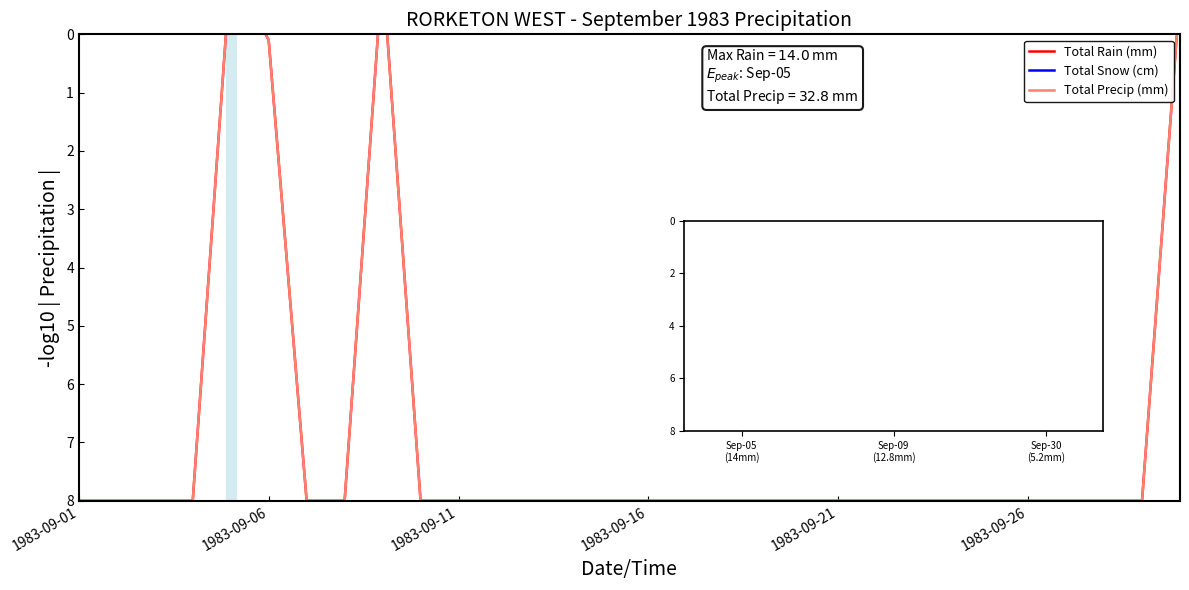

Count the number of data series in this chart.

3